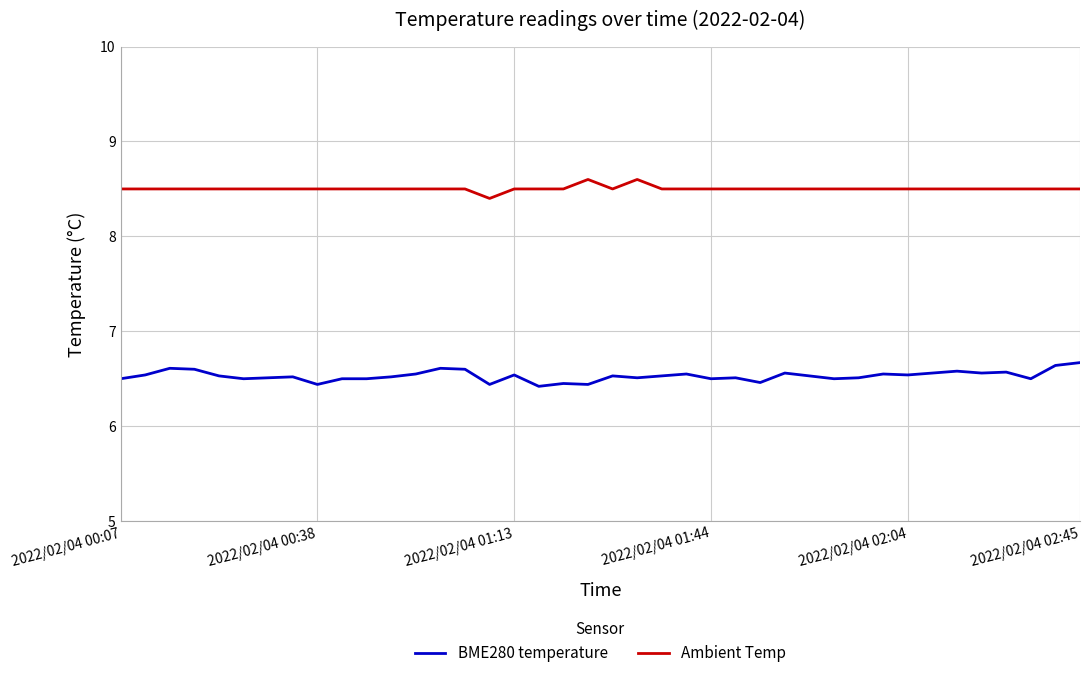

True or false: BME280 temperature and Ambient Temp intersect in this chart.

False